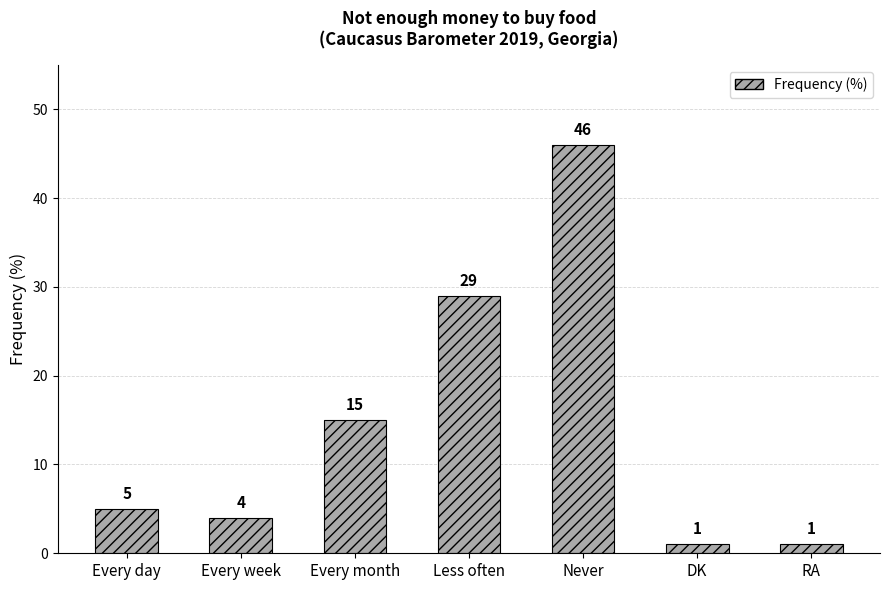

What position from the right is DK?

2